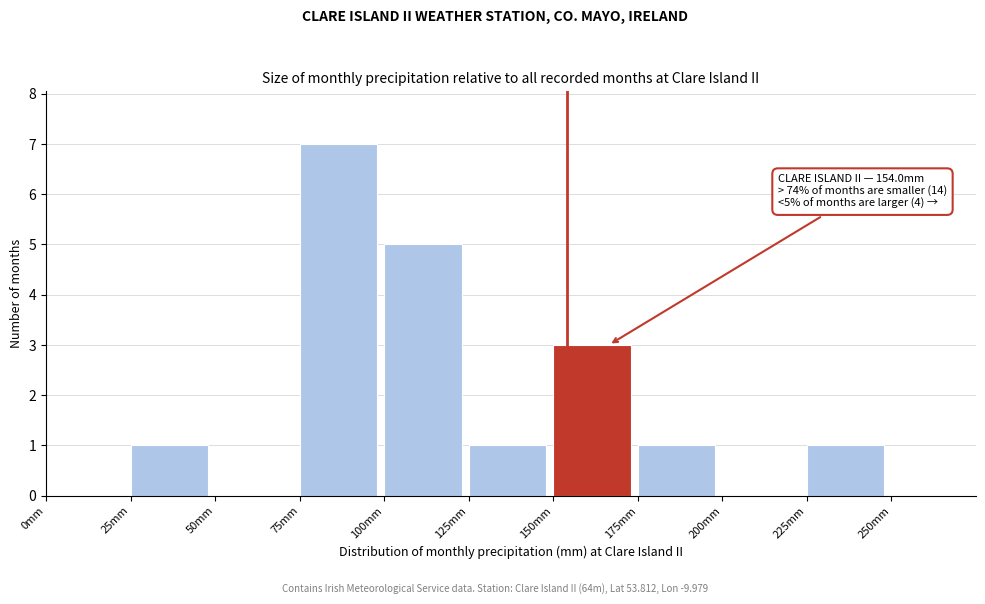

Which range on the x-axis has the tallest bar?

75 to 100